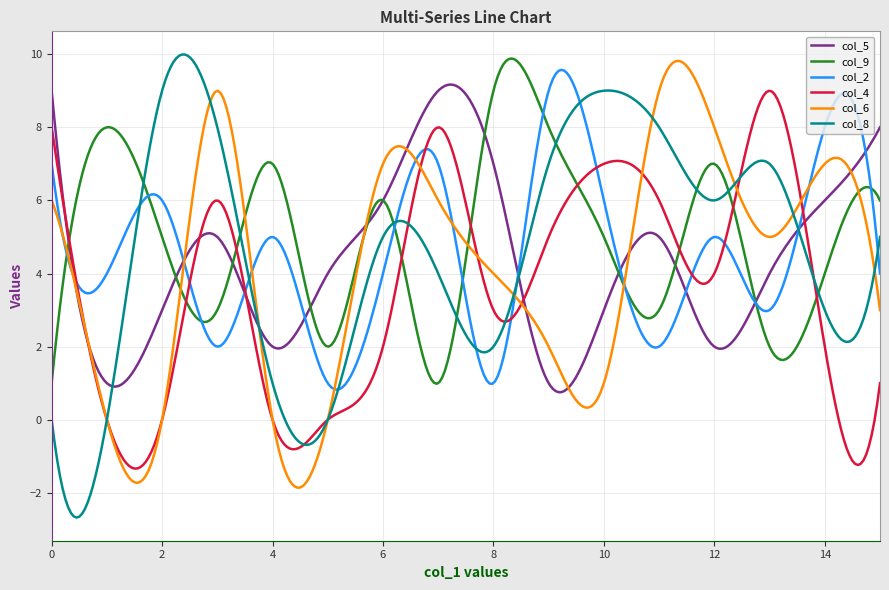

What are all the series names shown in the legend?

col_5, col_9, col_2, col_4, col_6, col_8